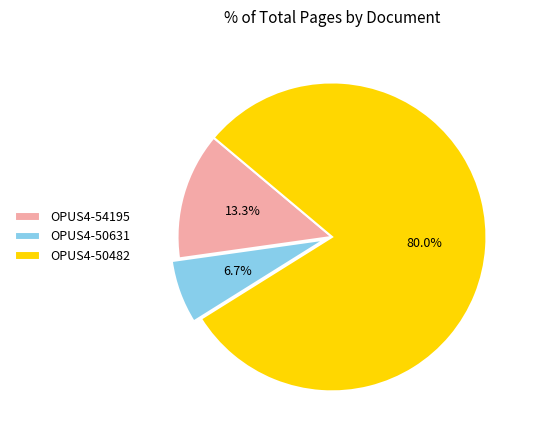

What is the ratio of the value at OPUS4-50631 to the value at OPUS4-54195?

0.5